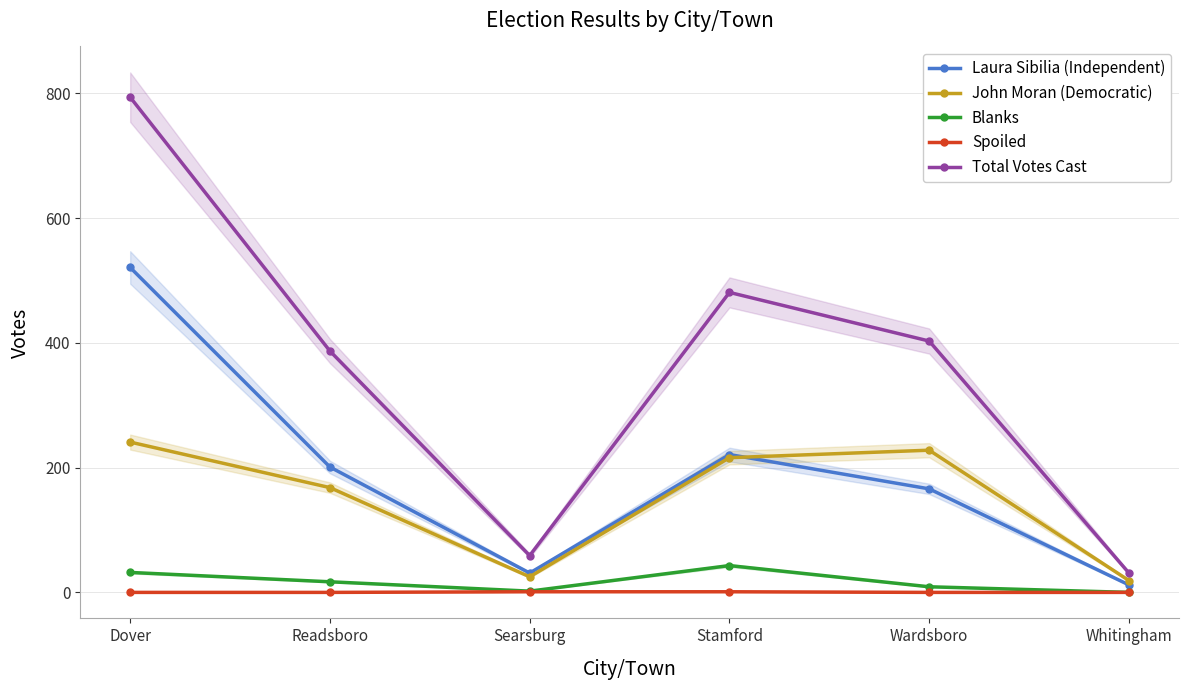

At which label is Laura Sibilia (Independent) closest to 266?

Stamford